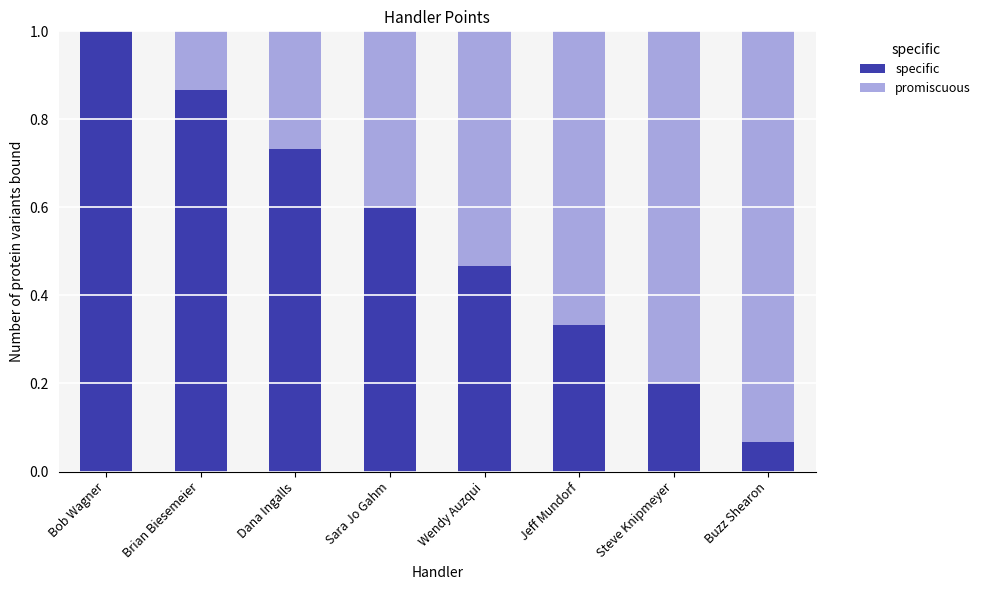

How many series are shown in this chart?

2